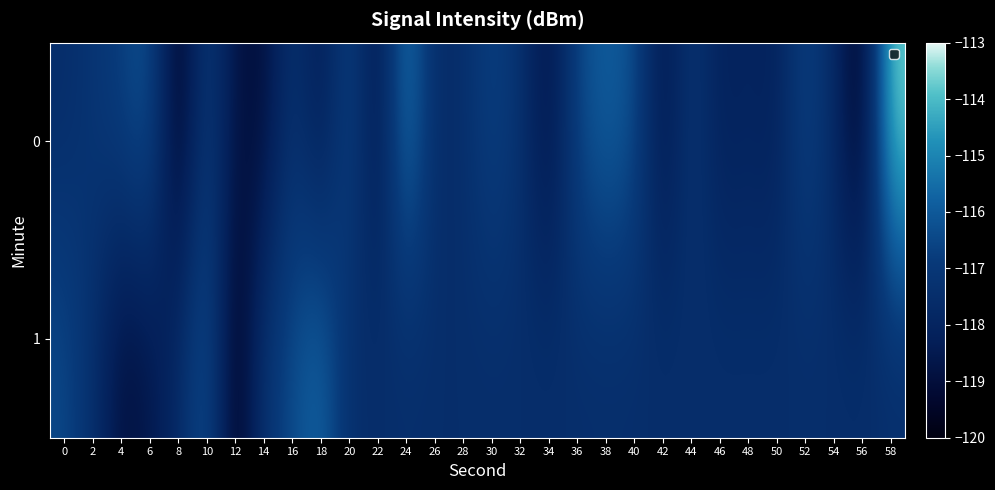

Reading left to right, transcribe all the data shown in this chart.

0: 0=-117.6	2=-117.2	4=-116.7	6=-116.1	8=-119.8	10=-116.7	12=-118.8	14=-119.1	16=-117.2	18=-118.5	20=-116.5	22=-118.8	24=-115.1	26=-117.6	28=-117.5	30=-116.6	32=-117.3	34=-118.9	36=-116.5	38=-115.8	40=-116.2	42=-118.8	44=-117.0	46=-118.2	48=-118.0	50=-118.2	52=-116.5	54=-117.7	56=-119.8	58=-113.5
1: 0=-116.4	2=-117.4	4=-119.0	6=-118.6	8=-117.8	10=-116.0	12=-119.8	14=-117.2	16=-116.4	18=-115.6	20=-117.5	22=-117.5	24=-117.5	26=-117.5	28=-117.5	30=-117.5	32=-117.5	34=-117.5	36=-117.5	38=-117.5	40=-117.5	42=-117.5	44=-117.5	46=-117.5	48=-117.5	50=-117.5	52=-117.5	54=-117.5	56=-117.5	58=-117.5